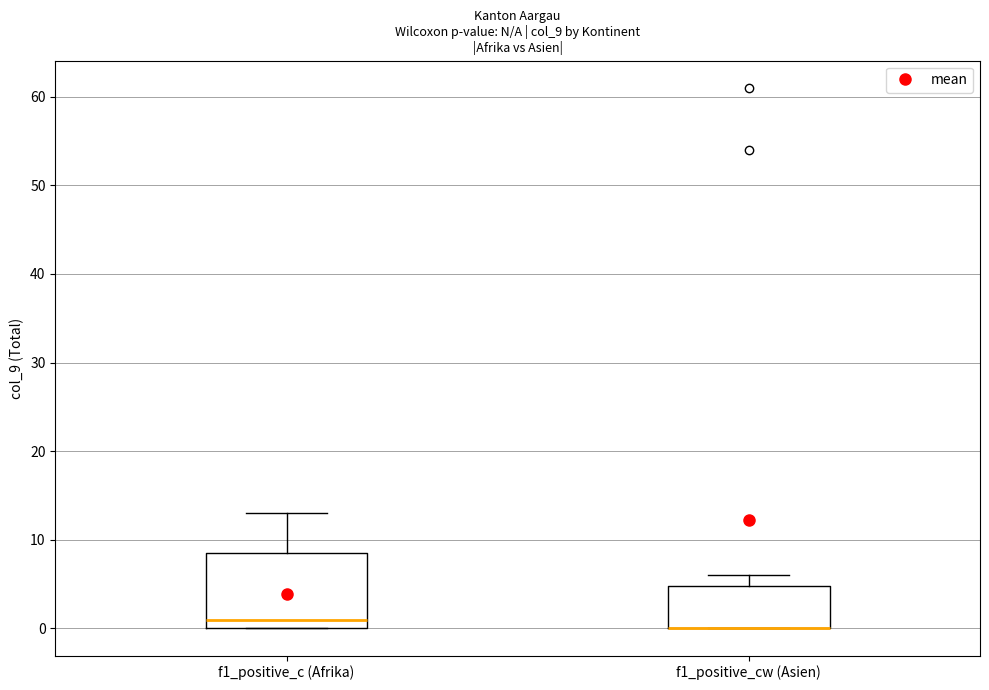

Reading left to right, read every box against the y-axis: the position of its median line, the range the box covers, and the ends of its whiskers. The values are not printed on the chart, so give them approximately, as read against the axis.

f1_positive_c (Afrika): median 1, box 0 to 9, whiskers 0 to 13
f1_positive_cw (Asien): median 0 (drawn on the box's lower edge), box 0 to 5, whiskers 0 to 6